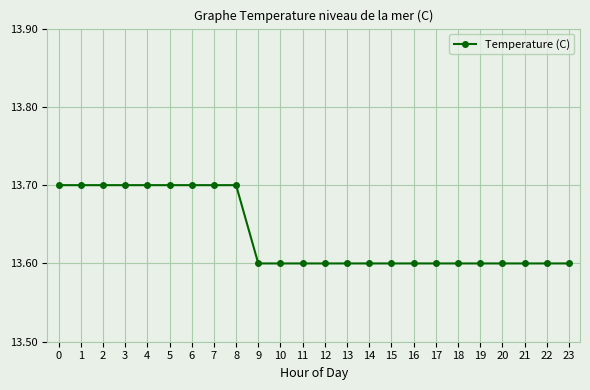

What value does the data have at 16?

13.6